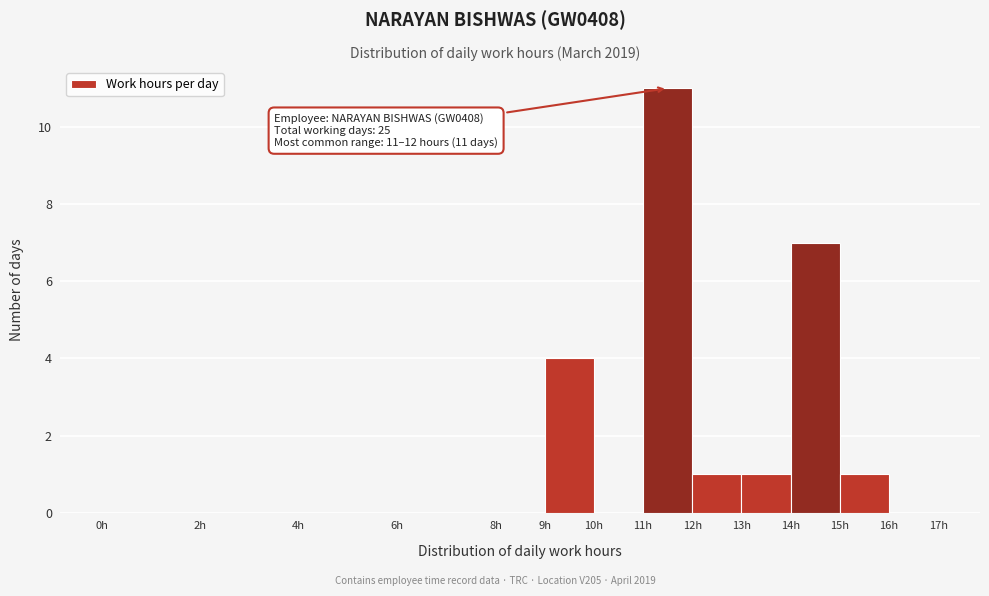

Which range on the x-axis has the tallest bar?

11 to 12